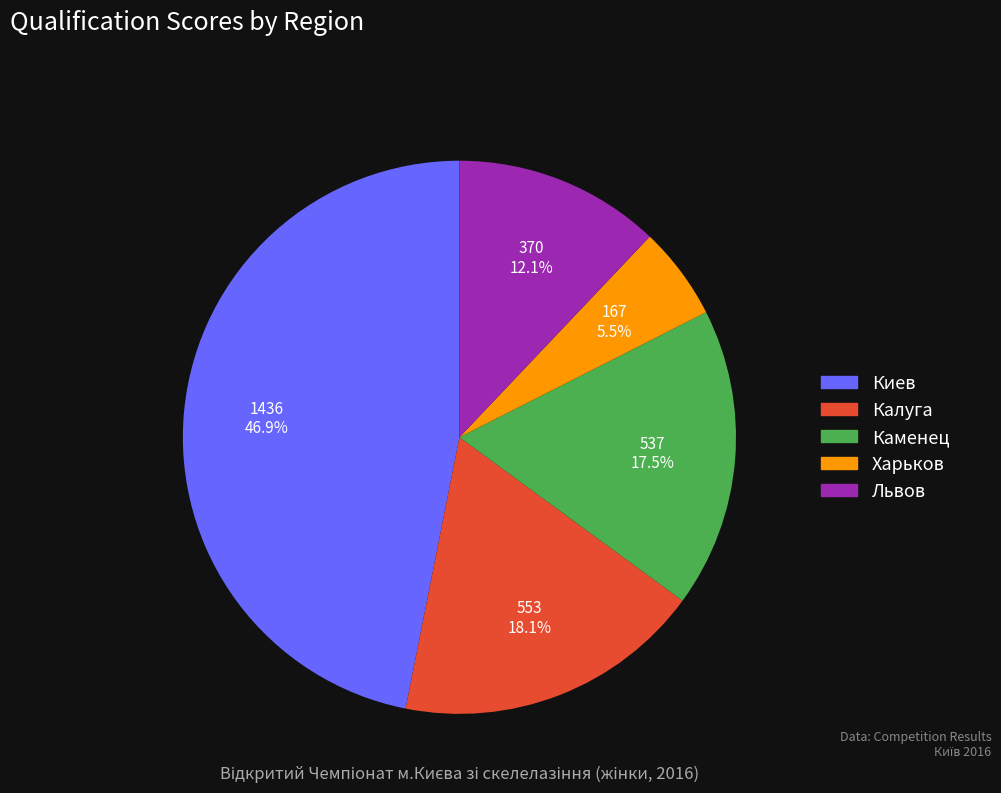

To the nearest percent, what is the difference between the largest and smallest slice percentages?

41%